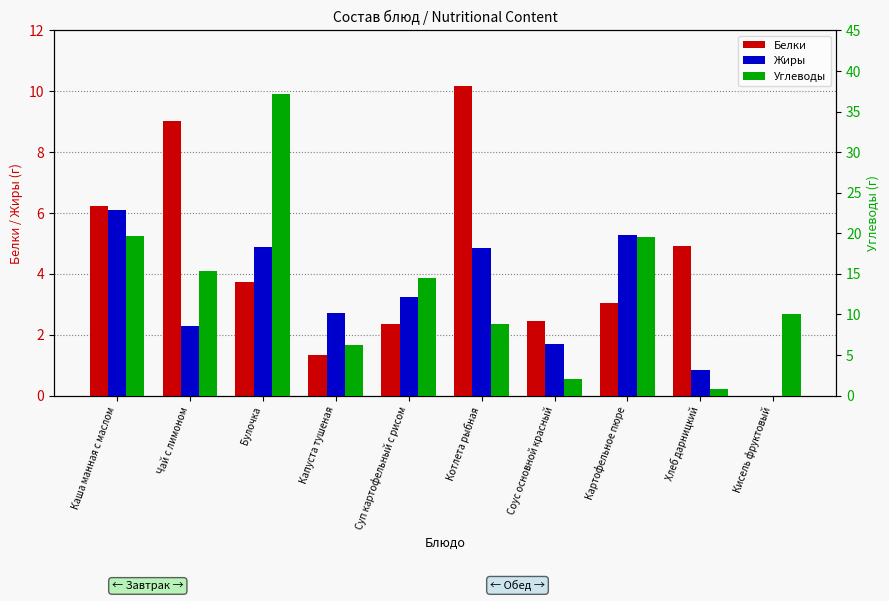

The Углеводы series shows 19.5 at Картофельное пюре. True or false?

True